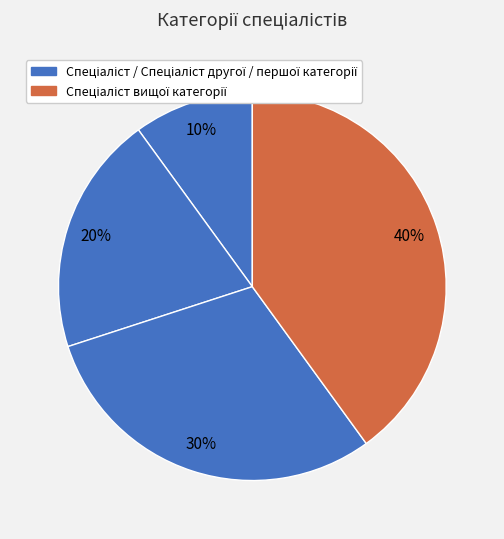

Which category has the smallest portion of the pie?

Спеціаліст